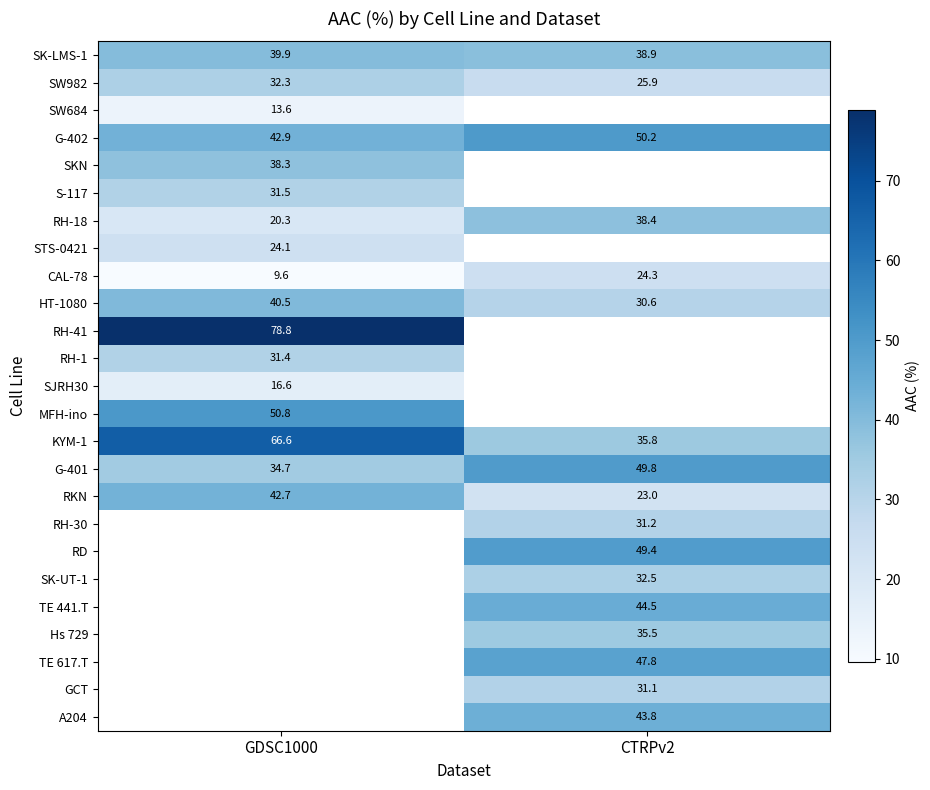

Is the value of A204 at CTRPv2 greater than the value of RH-41 at GDSC1000?

No